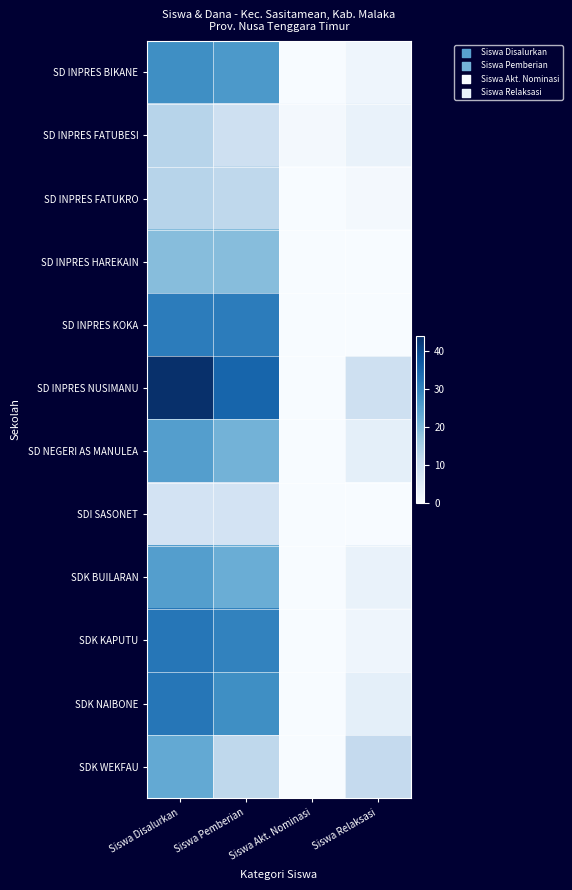

How many categories are shown in the chart?

4